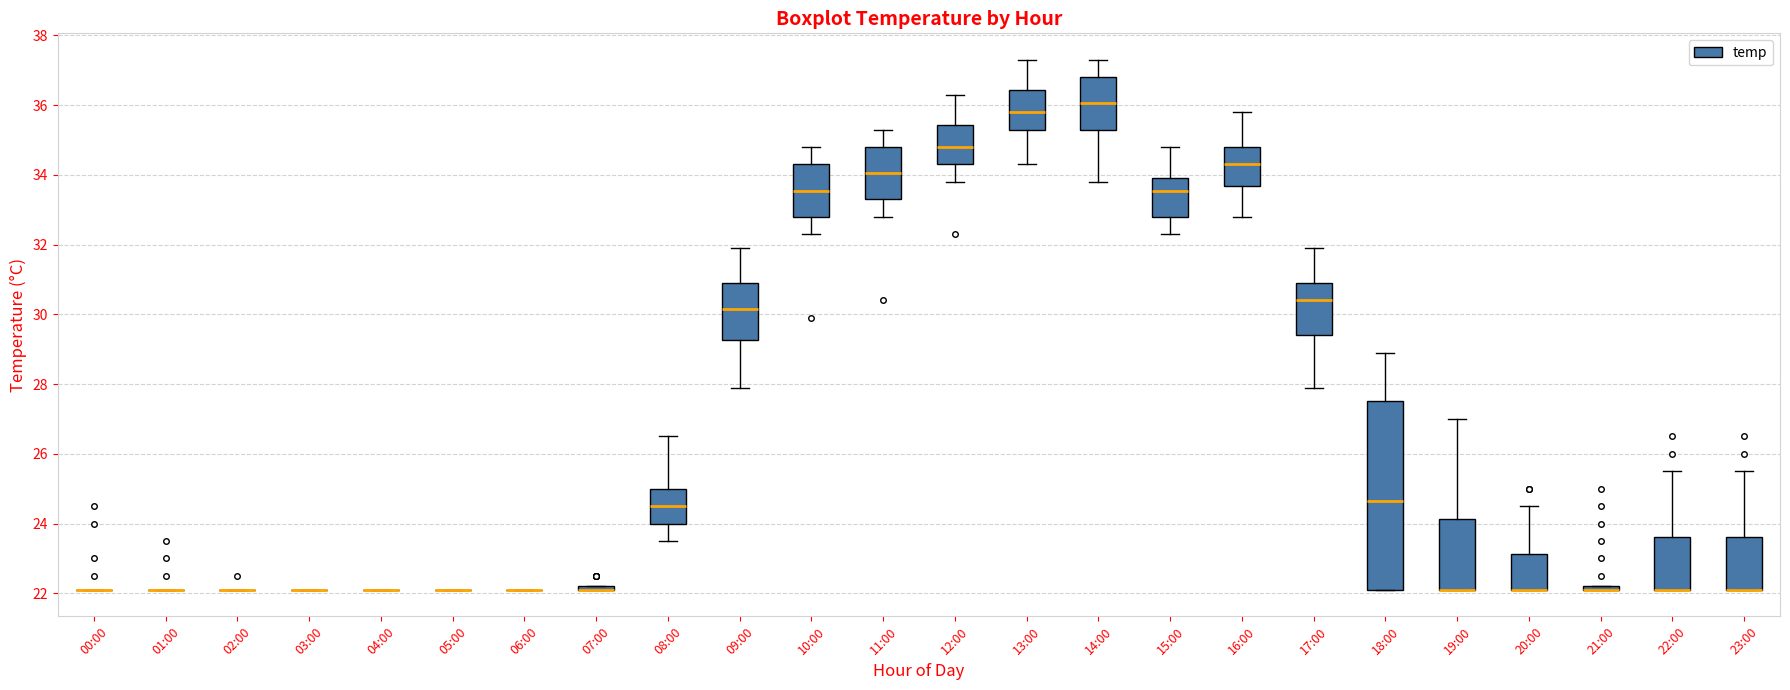

Where does the median line of the box for 08:00 sit on the y-axis? The values are not printed on the chart, so give them approximately, as read against the axis.

24.6